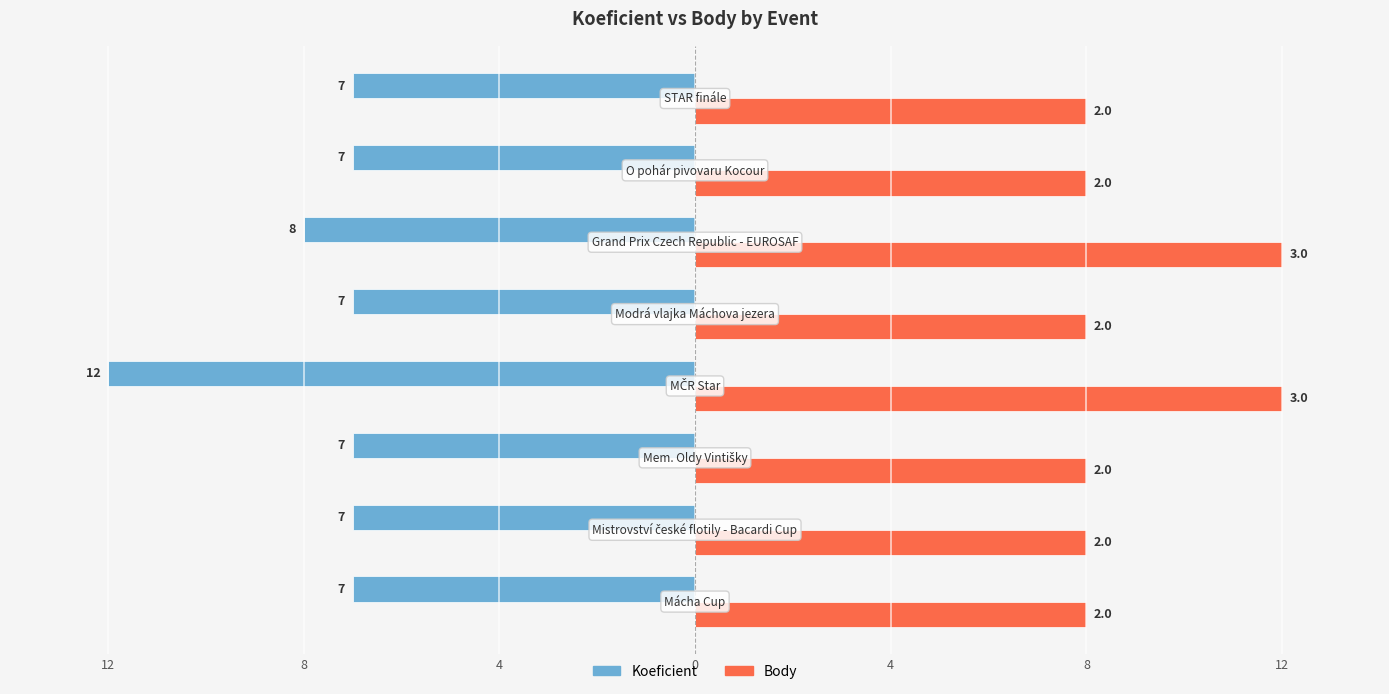

What are all the series names shown in the legend?

Koeficient, Body